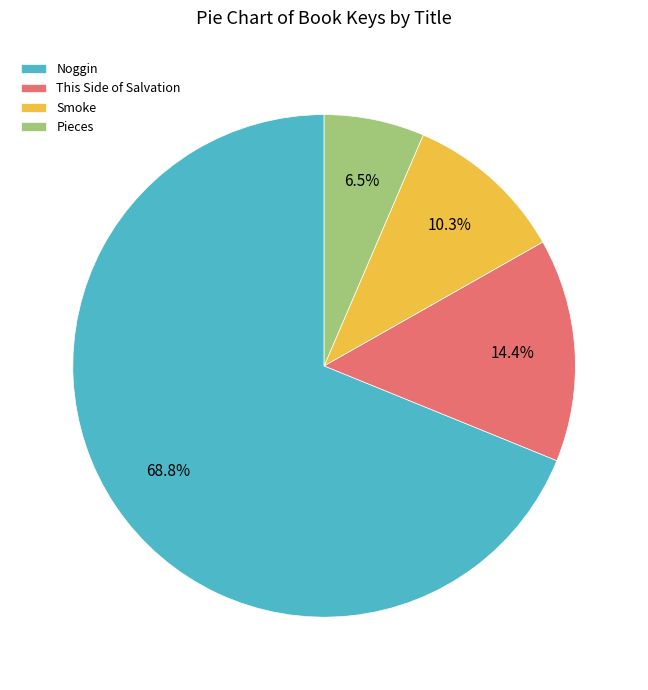

The Smoke slice represents 10% of the pie. True or false?

True